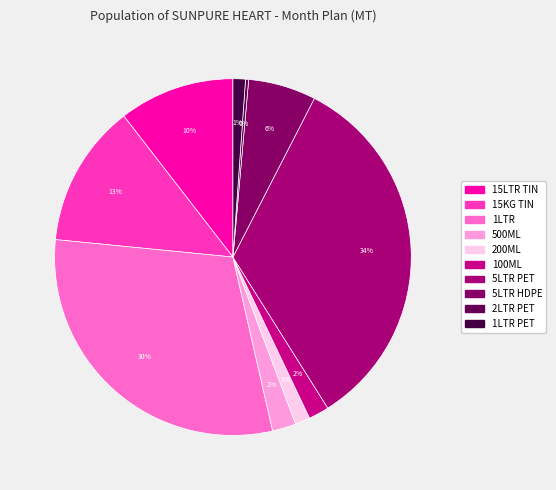

How many slices are in this pie chart?

10